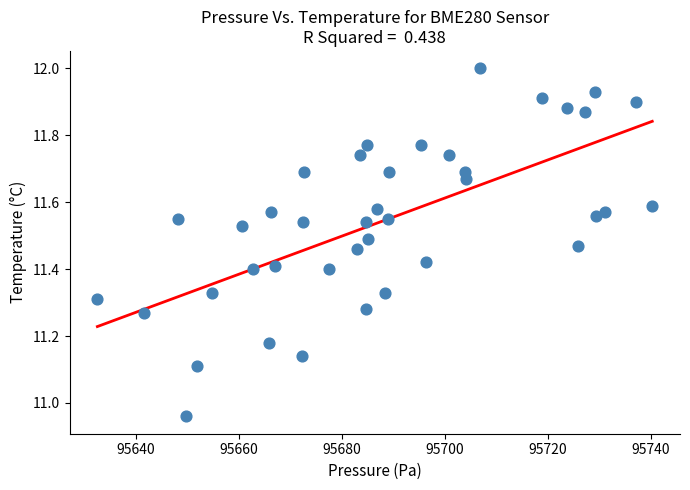

What is the range of X values (max minus min)?

107.8